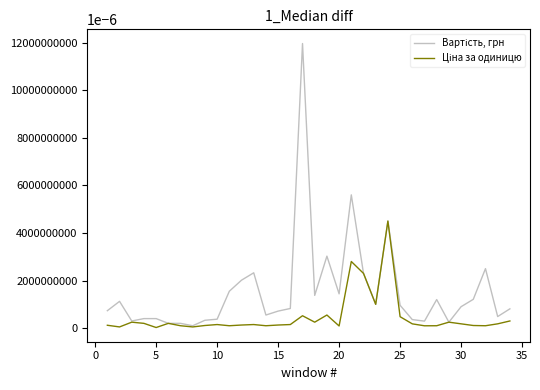

What is the greatest value displayed?

11960